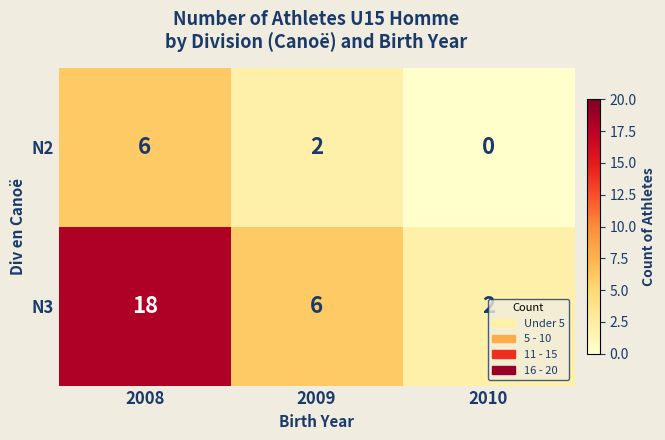

Which series changed the most between 2009 and 2010?

N3